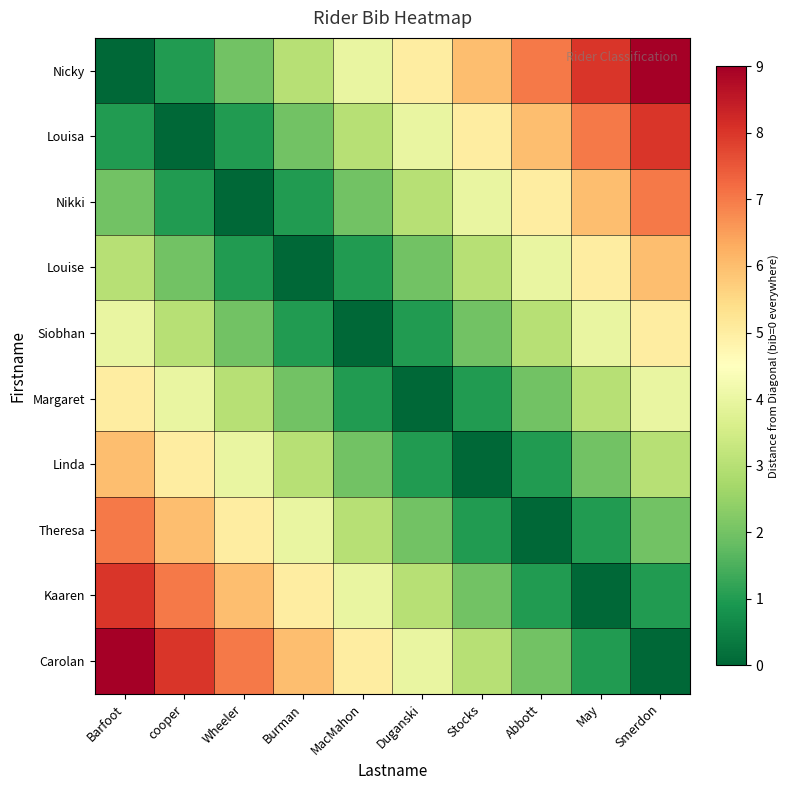

Reading left to right, transcribe all the data shown in this chart.

Nicky: Barfoot=0	cooper=1	Wheeler=2	Burman=3	MacMahon=4	Duganski=5	Stocks=6	Abbott=7	May=8	Smerdon=9
Louisa: Barfoot=1	cooper=0	Wheeler=1	Burman=2	MacMahon=3	Duganski=4	Stocks=5	Abbott=6	May=7	Smerdon=8
Nikki: Barfoot=2	cooper=1	Wheeler=0	Burman=1	MacMahon=2	Duganski=3	Stocks=4	Abbott=5	May=6	Smerdon=7
Louise: Barfoot=3	cooper=2	Wheeler=1	Burman=0	MacMahon=1	Duganski=2	Stocks=3	Abbott=4	May=5	Smerdon=6
Siobhan: Barfoot=4	cooper=3	Wheeler=2	Burman=1	MacMahon=0	Duganski=1	Stocks=2	Abbott=3	May=4	Smerdon=5
Margaret: Barfoot=5	cooper=4	Wheeler=3	Burman=2	MacMahon=1	Duganski=0	Stocks=1	Abbott=2	May=3	Smerdon=4
Linda: Barfoot=6	cooper=5	Wheeler=4	Burman=3	MacMahon=2	Duganski=1	Stocks=0	Abbott=1	May=2	Smerdon=3
Theresa: Barfoot=7	cooper=6	Wheeler=5	Burman=4	MacMahon=3	Duganski=2	Stocks=1	Abbott=0	May=1	Smerdon=2
Kaaren: Barfoot=8	cooper=7	Wheeler=6	Burman=5	MacMahon=4	Duganski=3	Stocks=2	Abbott=1	May=0	Smerdon=1
Carolan: Barfoot=9	cooper=8	Wheeler=7	Burman=6	MacMahon=5	Duganski=4	Stocks=3	Abbott=2	May=1	Smerdon=0